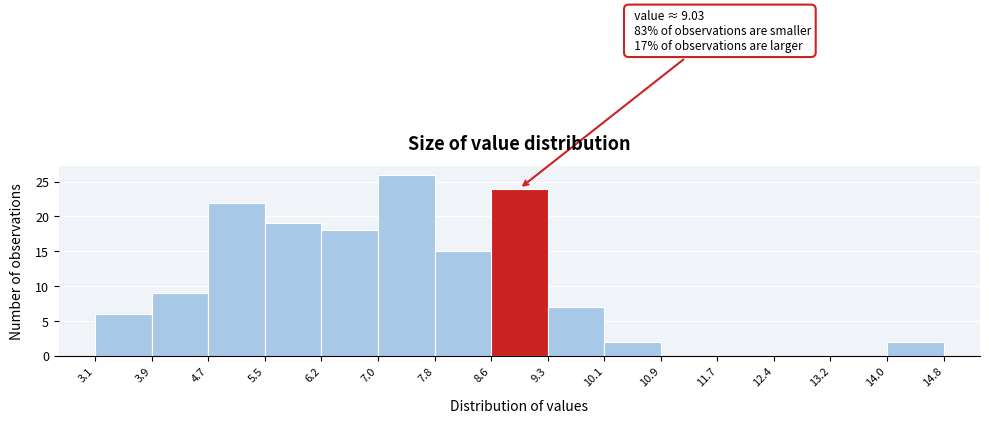

Over which range of the x-axis is the bar tallest?

7.0 to 7.8